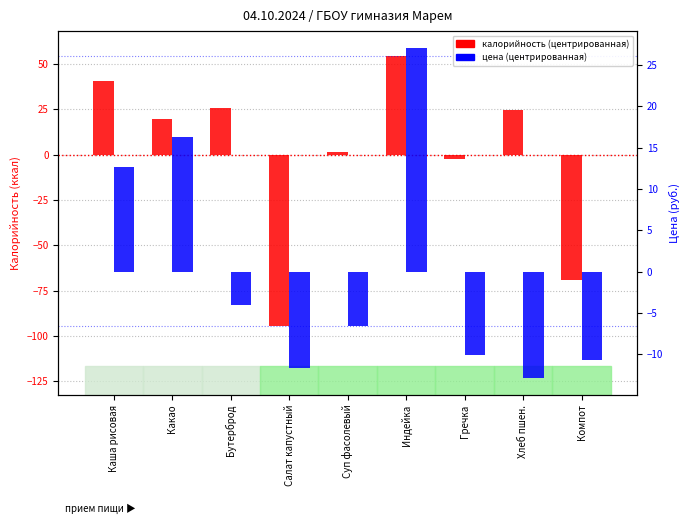

At which label does Калорийность (центр.) first exceed 19?

Каша рисовая